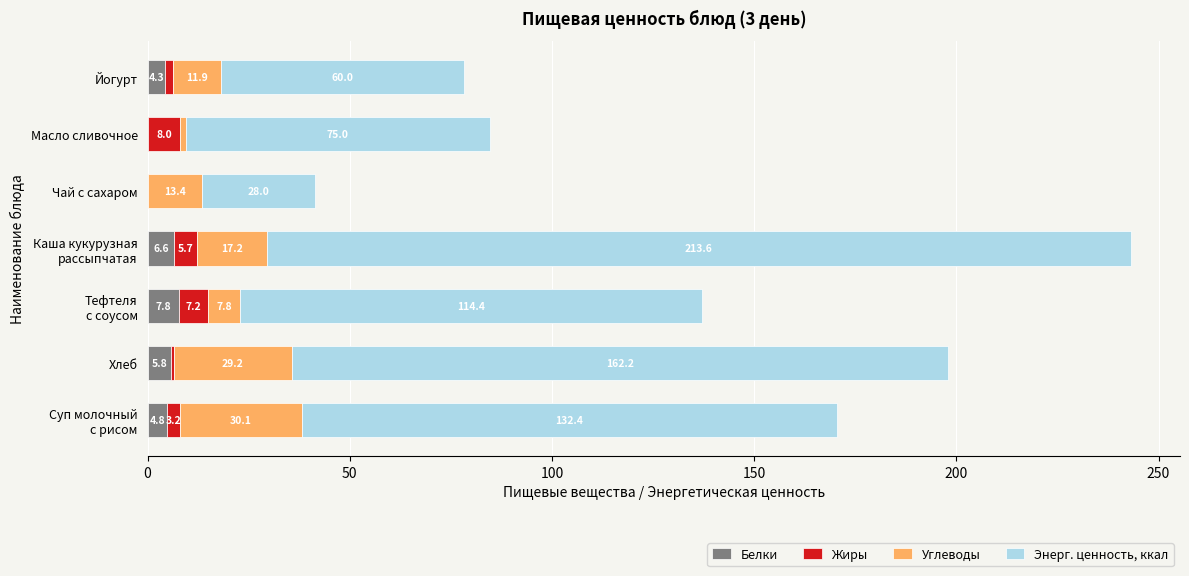

How many values in Белки are above zero?

6